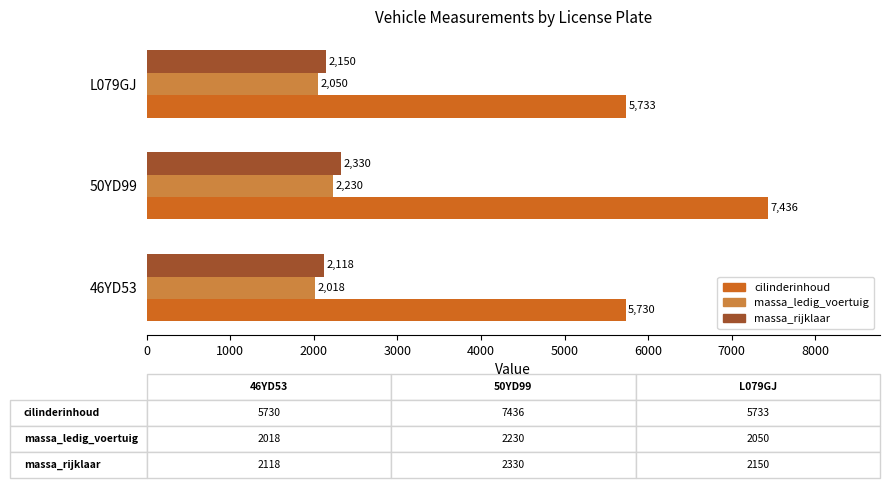

Is the value of massa_ledig_voertuig at 50YD99 greater than the value of massa_rijklaar at 46YD53?

Yes